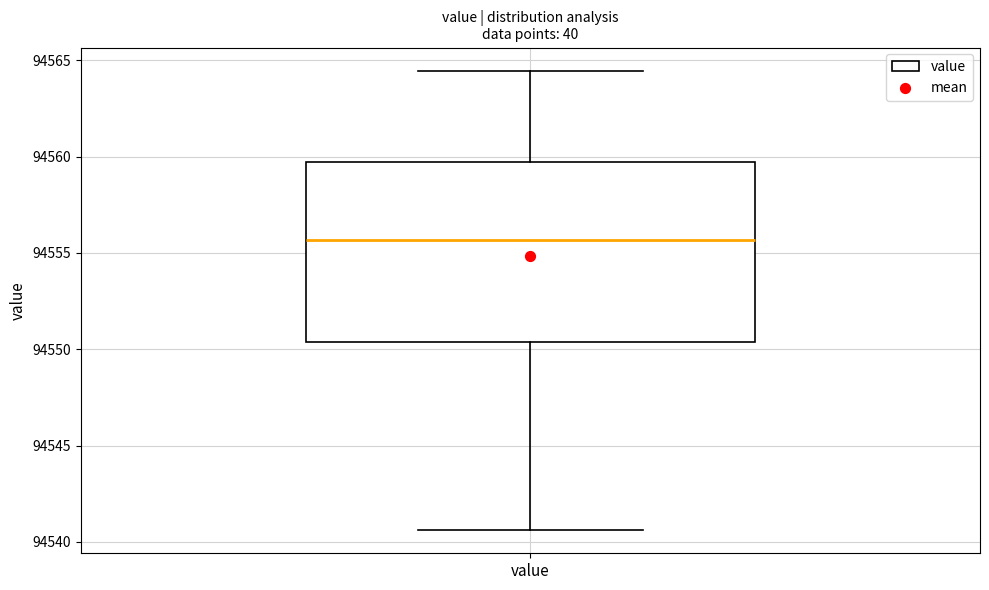

Where does the median line of the box for value sit on the y-axis? The values are not printed on the chart, so give them approximately, as read against the axis.

94555.5